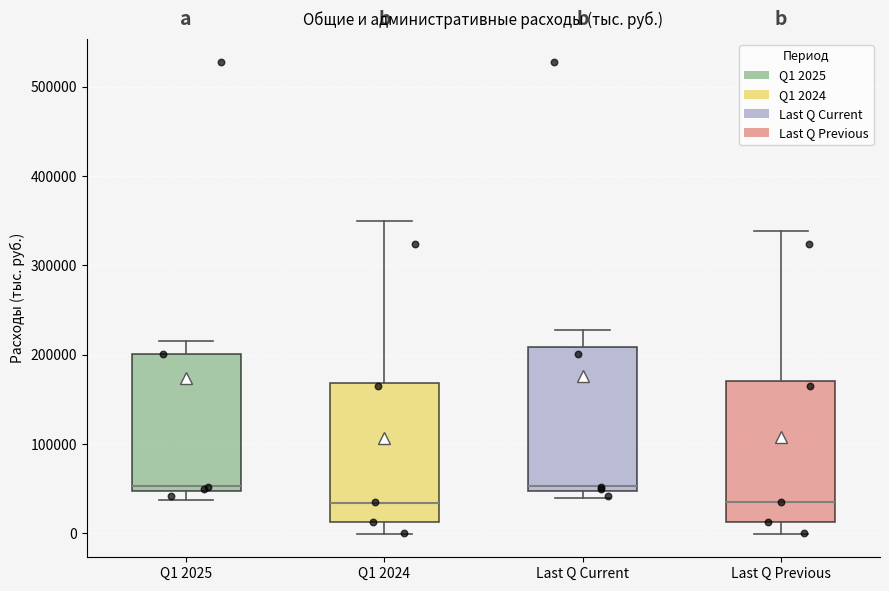

Reading left to right, transcribe this box plot: for each box, give where its median line is, the range the box spans, and where its two whiskers end, as read against the y-axis. The values are not printed on the chart, so give them approximately, as read against the axis.

Q1 2025: median 50000 (just above the box's lower edge), box 50000 to 200000, whiskers 40000 to 220000
Q1 2024: median 30000, box 10000 to 170000, whiskers 0 to 350000
Last Q Current: median 50000 (just above the box's lower edge), box 50000 to 210000, whiskers 40000 to 230000
Last Q Previous: median 30000, box 10000 to 170000, whiskers 0 to 340000